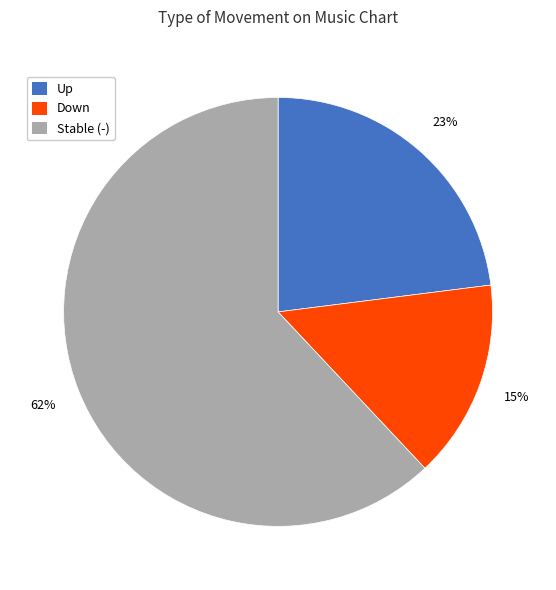

What is the ratio of the value at Down to the value at Up?

0.7